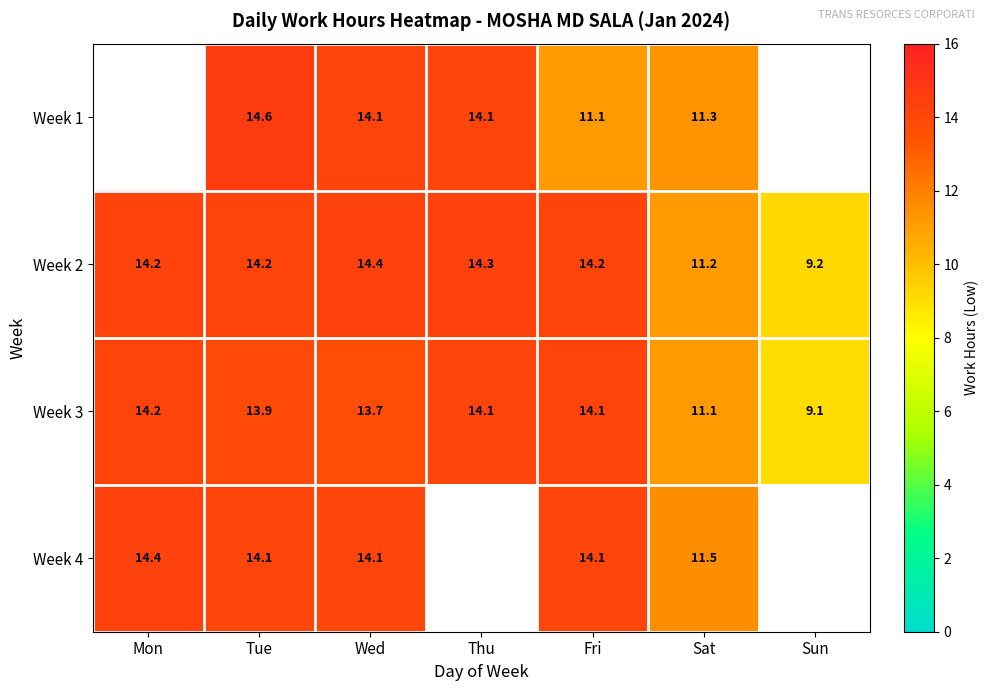

The Week 2 series shows 14.2 at Fri. True or false?

True